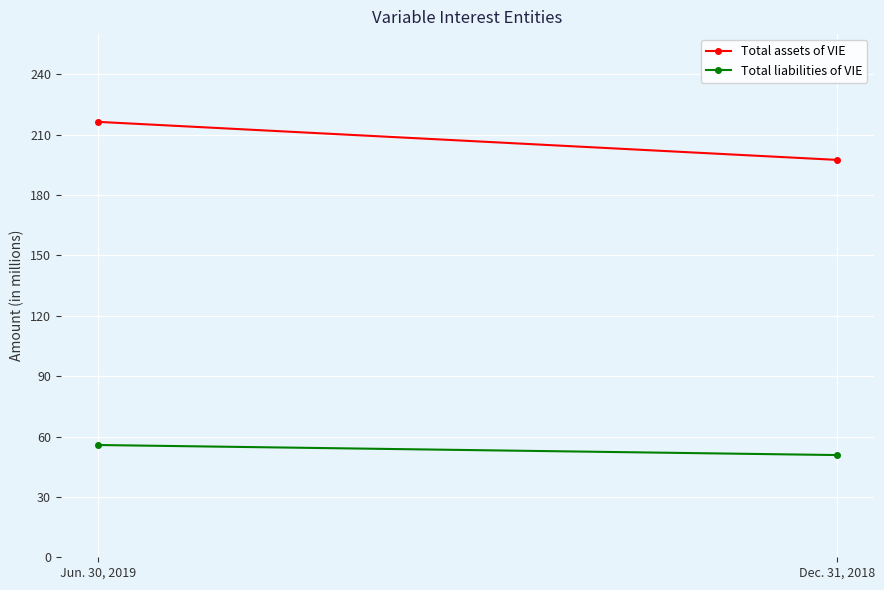

At which category is the sum across all series the highest?

Jun. 30, 2019